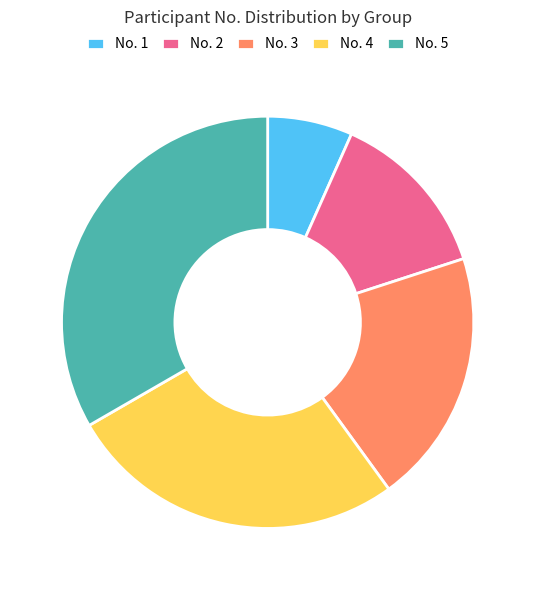

Rank the categories by value from lowest to highest.

No. 1, No. 2, No. 3, No. 4, No. 5